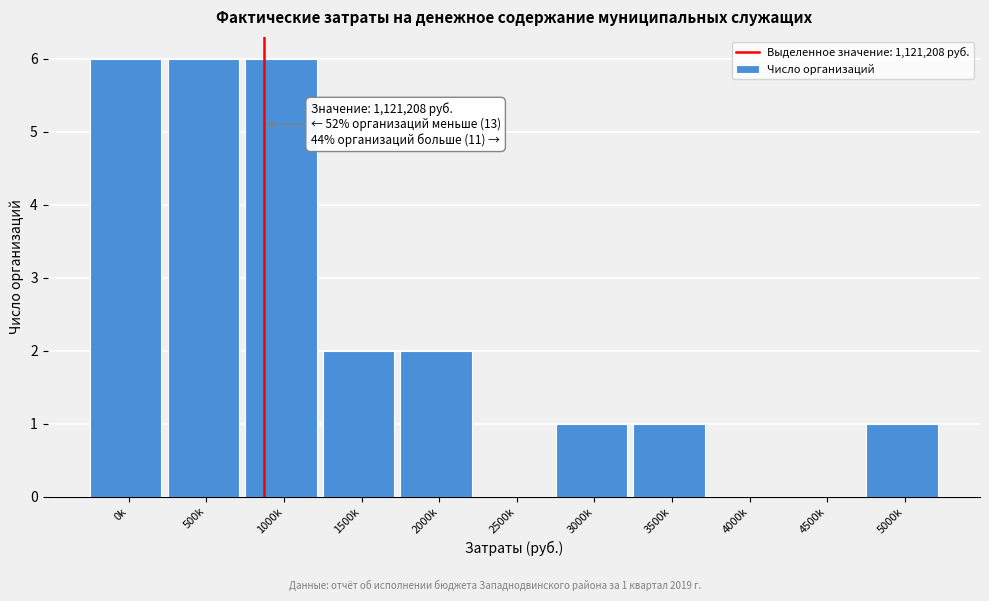

Reading left to right, list all the values displayed in this chart.

0k=6	500k=6	1000k=6	1500k=2	2000k=2	2500k=0	3000k=1	3500k=1	4000k=0	4500k=0	5000k=1